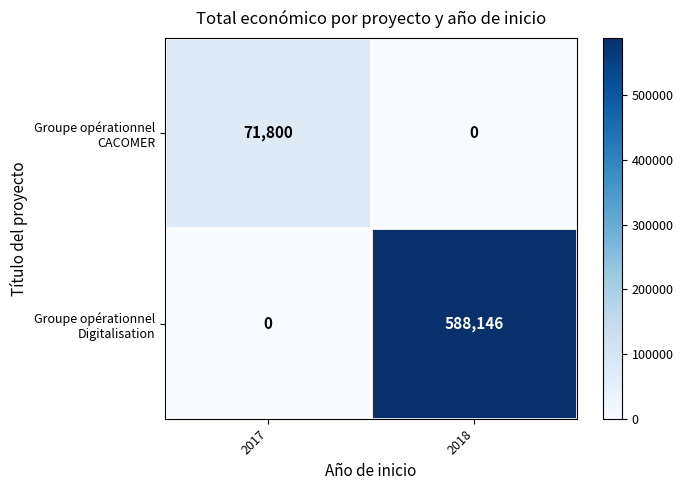

What is the total value across all series at 2017?

71800